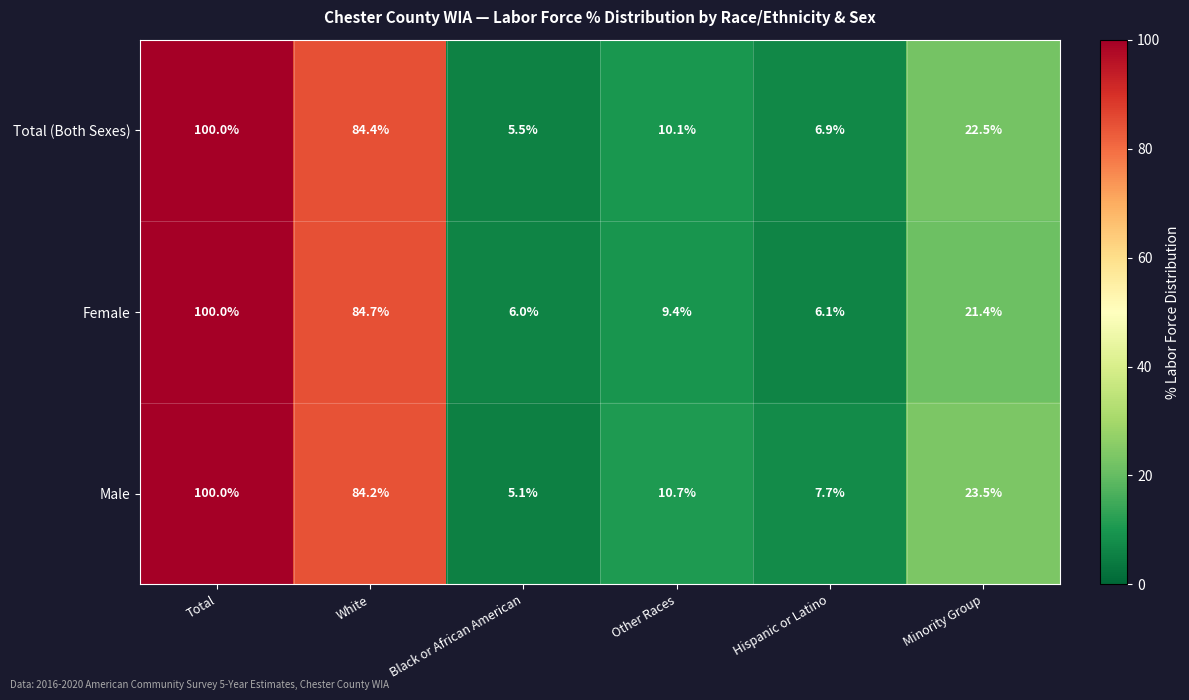

Is it true that Total (Both Sexes) equals 7.9 at Black or African American?

False